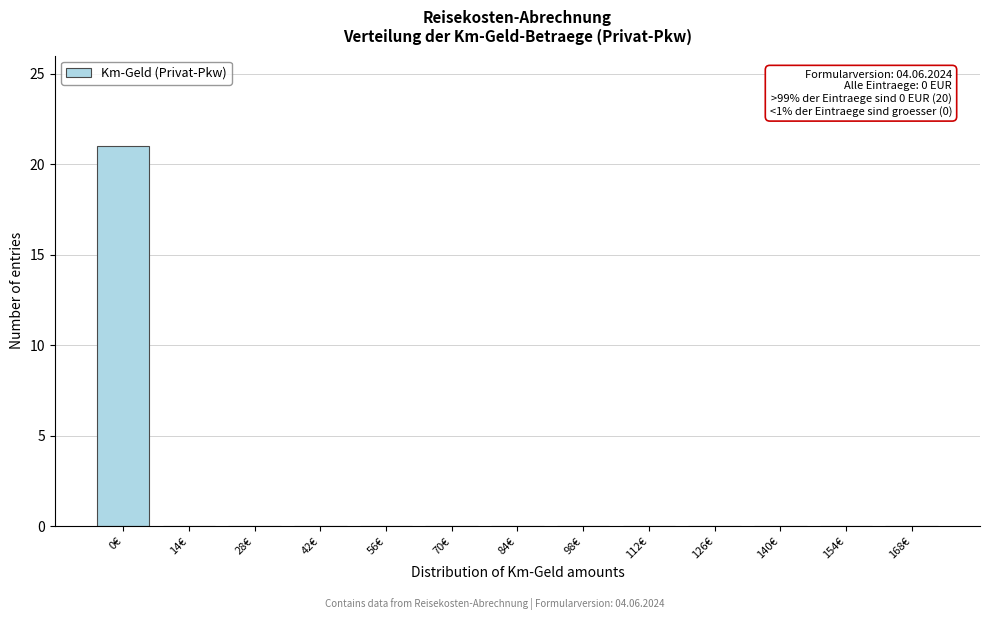

Reading left to right, list all the values displayed in this chart.

0€=21	14€=0	28€=0	42€=0	56€=0	70€=0	84€=0	98€=0	112€=0	126€=0	140€=0	154€=0	168€=0